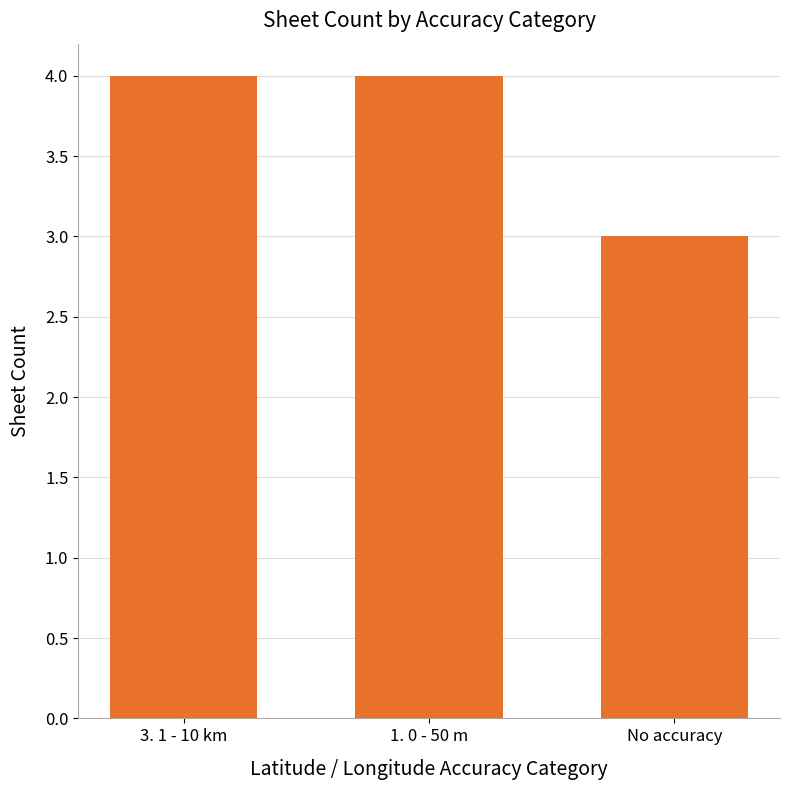

At which label is the value closest to 3?

No accuracy